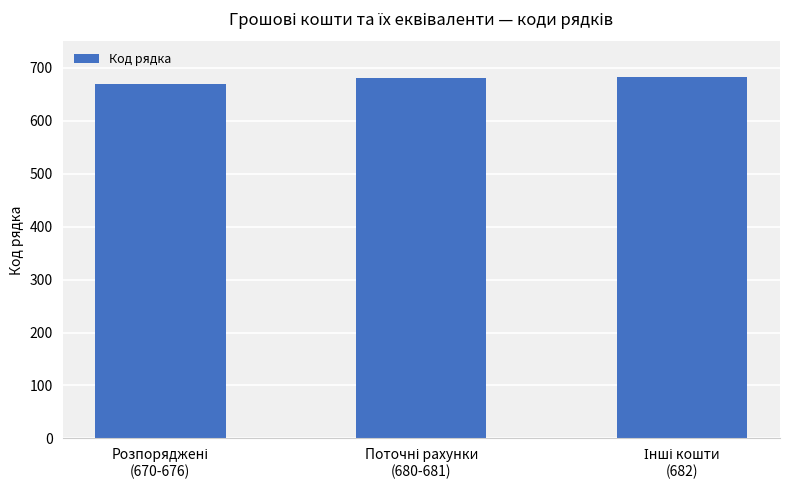

What is the smallest value displayed?

670